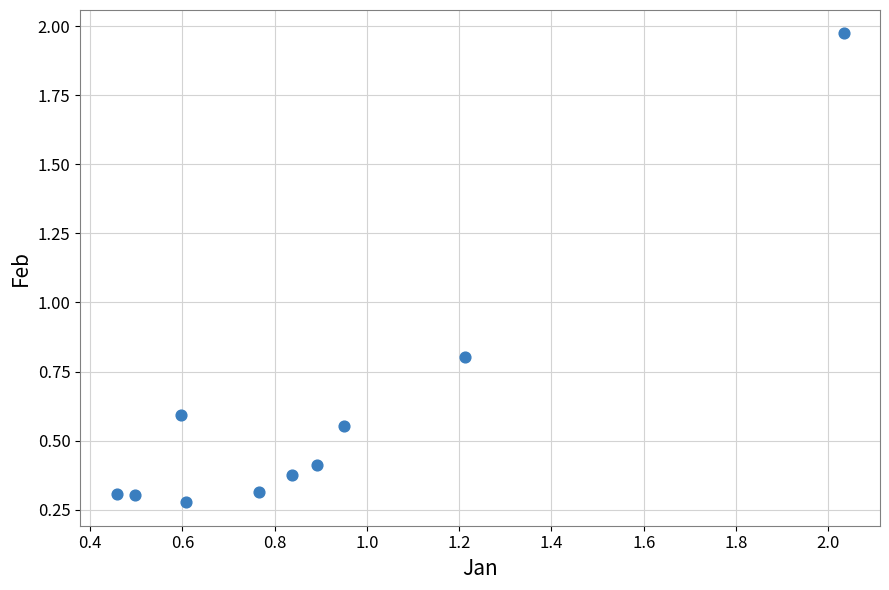

What Y value in the scatter plot is closest to 1?

0.8